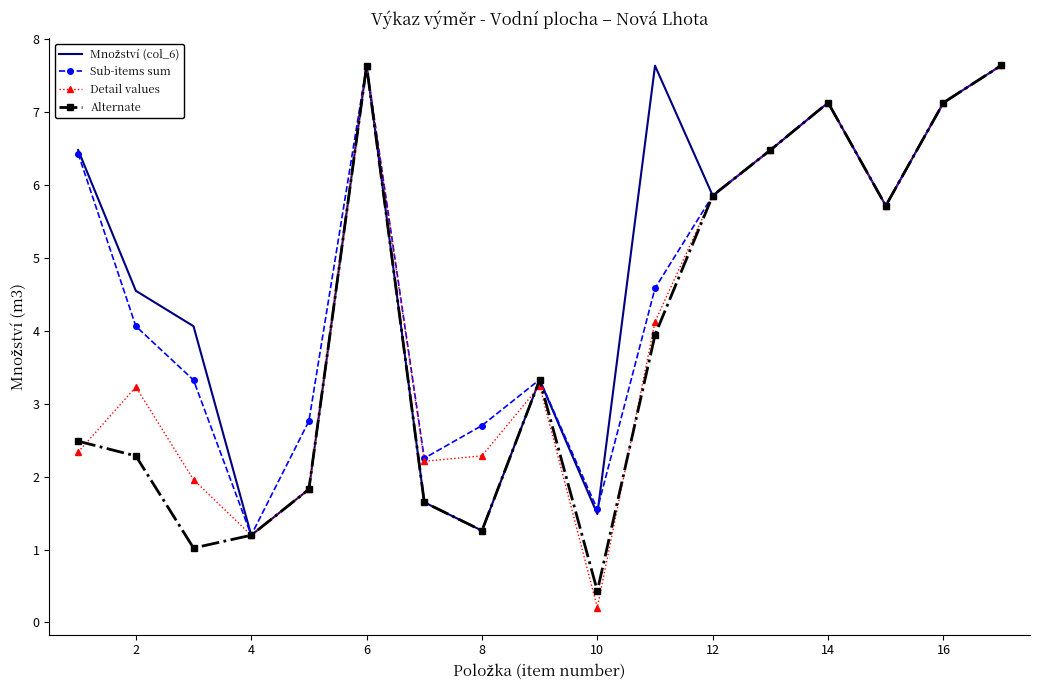

How many categories are shown in the chart?

17